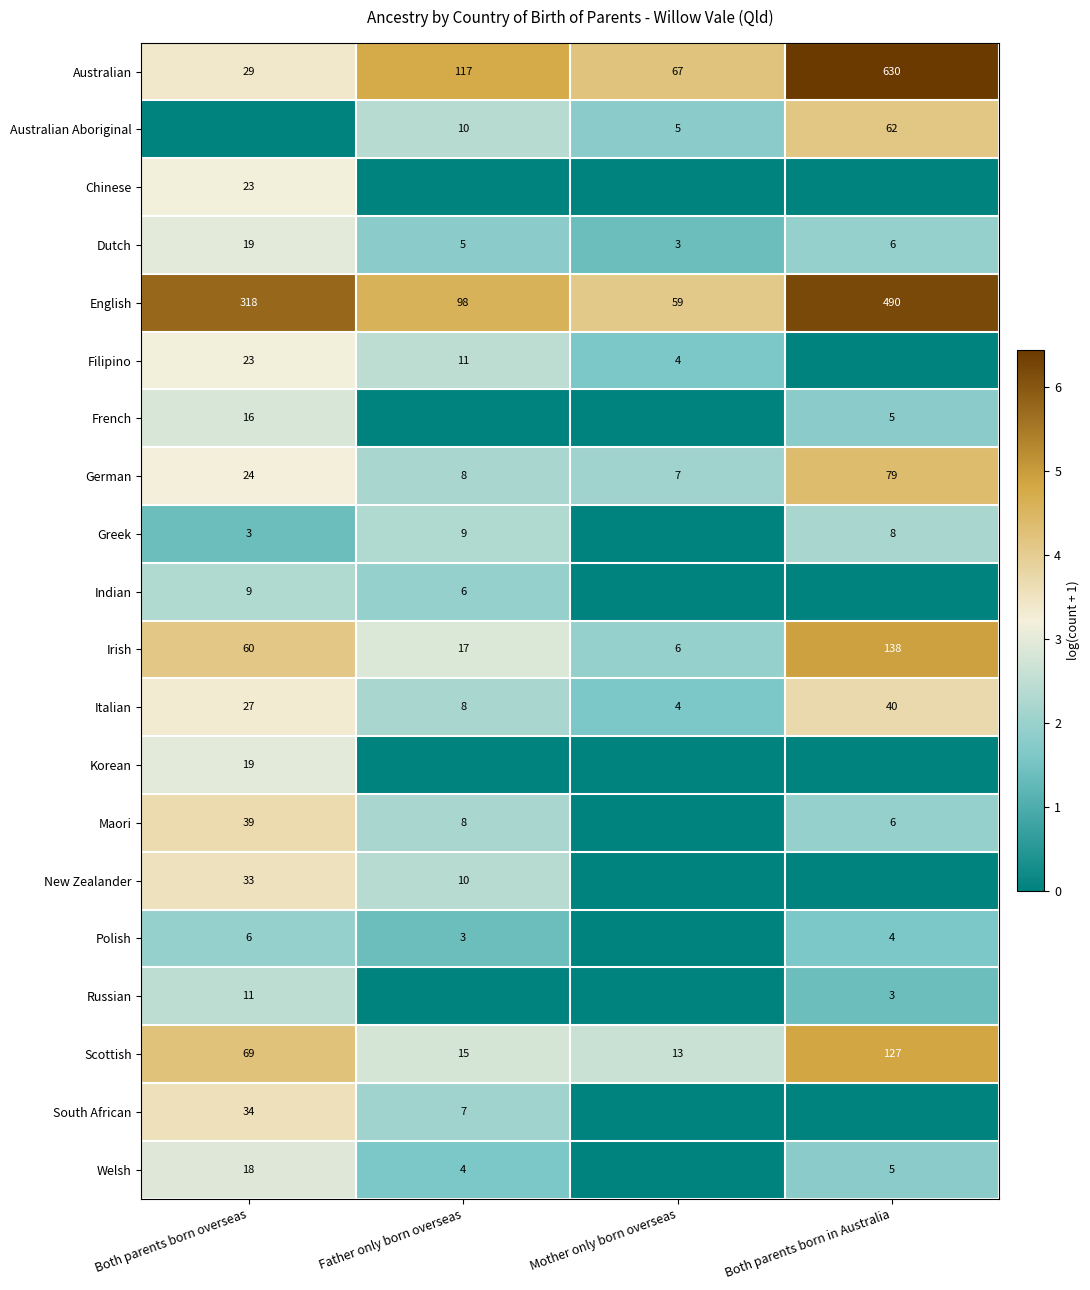

How many Italian values are between 8 and 40?

3